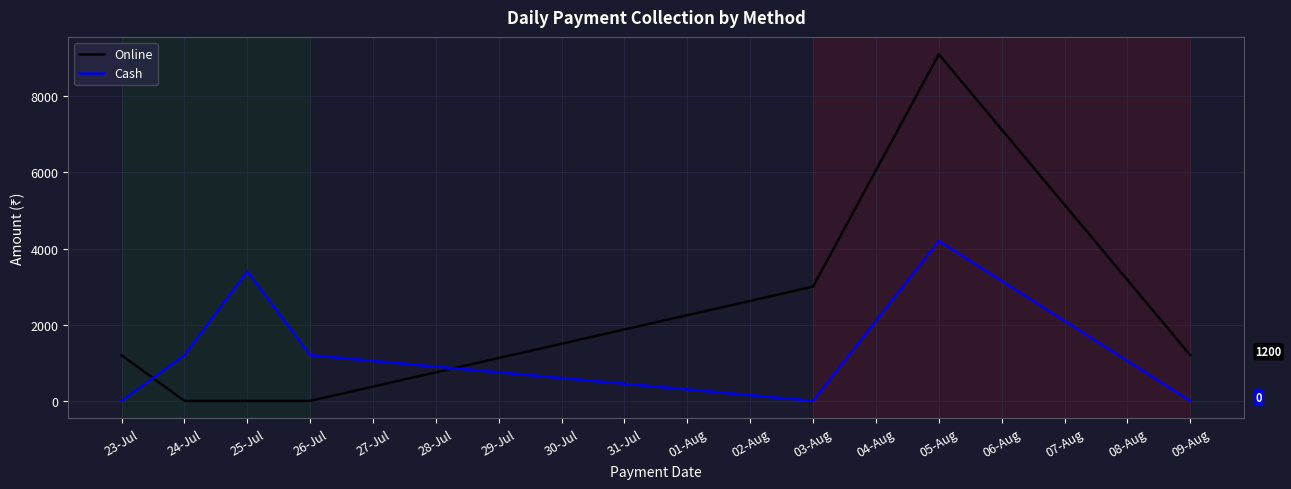

What is the average value of the Online series?

2071